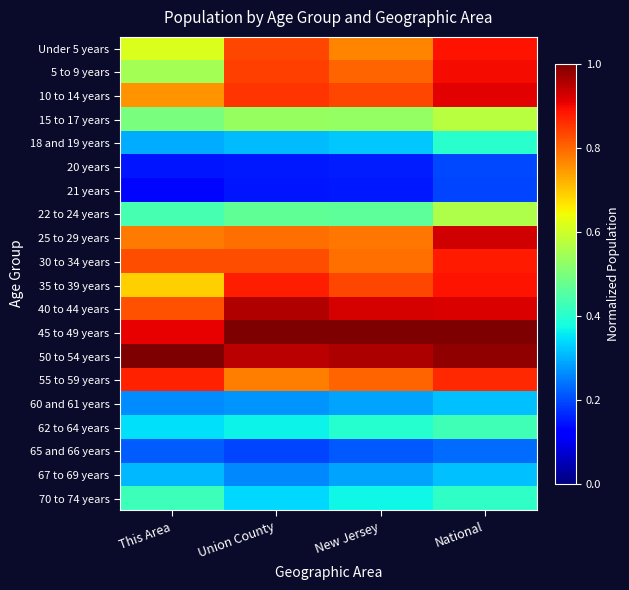

Reading right to left, transcribe all the data shown in this chart.

Under 5 years: National=0.9	New Jersey=0.8	Union County=0.8	This Area=0.6
5 to 9 years: National=0.9	New Jersey=0.8	Union County=0.8	This Area=0.5
10 to 14 years: National=0.9	New Jersey=0.8	Union County=0.9	This Area=0.8
15 to 17 years: National=0.6	New Jersey=0.5	Union County=0.5	This Area=0.5
18 and 19 years: National=0.4	New Jersey=0.3	Union County=0.3	This Area=0.3
20 years: National=0.2	New Jersey=0.2	Union County=0.1	This Area=0.1
21 years: National=0.2	New Jersey=0.2	Union County=0.1	This Area=0.1
22 to 24 years: National=0.6	New Jersey=0.5	Union County=0.5	This Area=0.4
25 to 29 years: National=0.9	New Jersey=0.8	Union County=0.8	This Area=0.8
30 to 34 years: National=0.9	New Jersey=0.8	Union County=0.8	This Area=0.8
35 to 39 years: National=0.9	New Jersey=0.8	Union County=0.9	This Area=0.7
40 to 44 years: National=0.9	New Jersey=0.9	Union County=1.0	This Area=0.8
45 to 49 years: National=1.0	New Jersey=1.0	Union County=1.0	This Area=0.9
50 to 54 years: National=1.0	New Jersey=1.0	Union County=0.9	This Area=1.0
55 to 59 years: National=0.9	New Jersey=0.8	Union County=0.8	This Area=0.9
60 and 61 years: National=0.3	New Jersey=0.3	Union County=0.3	This Area=0.3
62 to 64 years: National=0.4	New Jersey=0.4	Union County=0.4	This Area=0.3
65 and 66 years: National=0.2	New Jersey=0.2	Union County=0.2	This Area=0.2
67 to 69 years: National=0.3	New Jersey=0.3	Union County=0.3	This Area=0.3
70 to 74 years: National=0.4	New Jersey=0.4	Union County=0.3	This Area=0.4